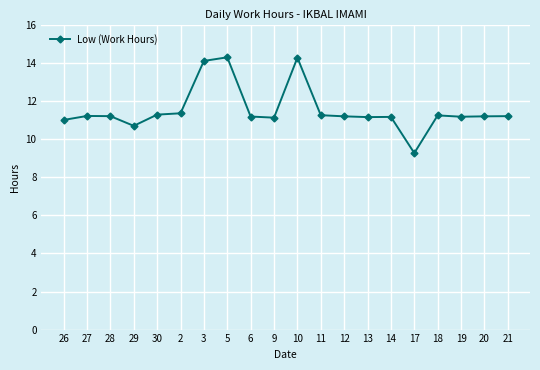

Which category has the lowest value across all series?

17